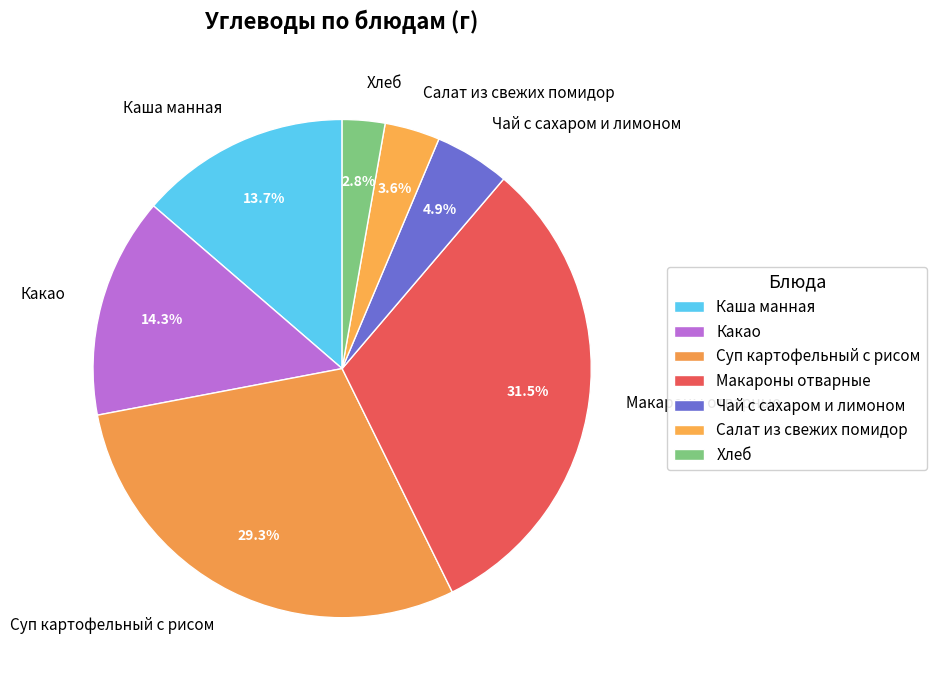

What percentage is NOT represented by Салат из свежих помидор?

96.4%